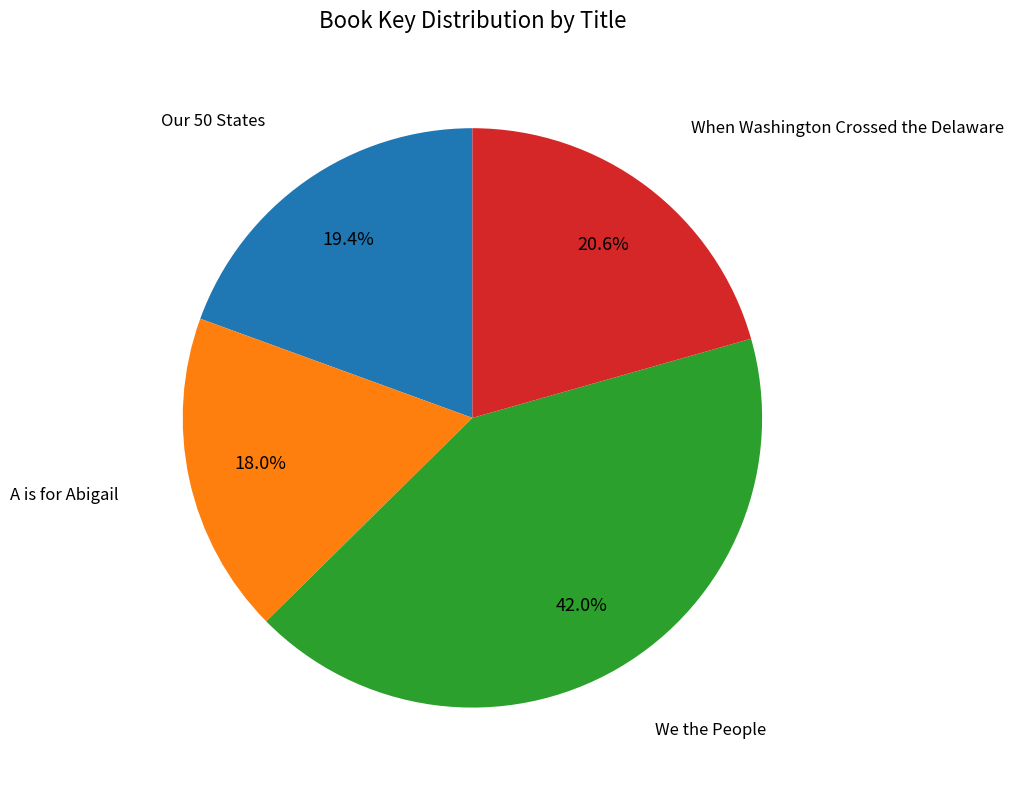

Does any single category account for the majority?

No